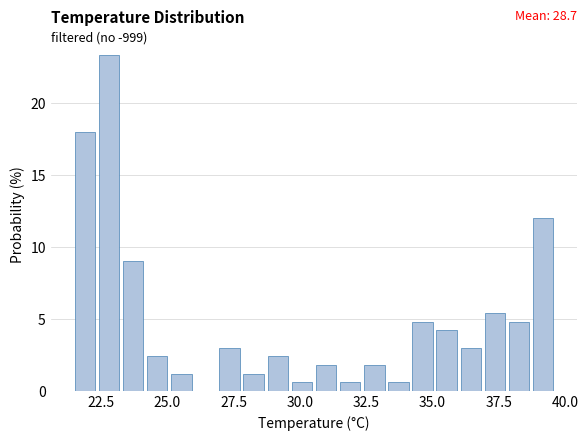

Read against the x-axis, roughly where is the centre of the tallest bar?

23.0